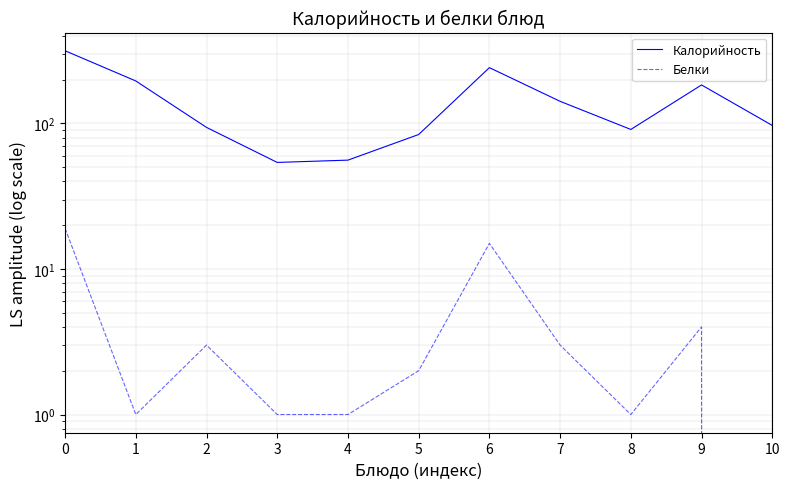

What is the value of the Калорийность point at the 1st from the left?

316